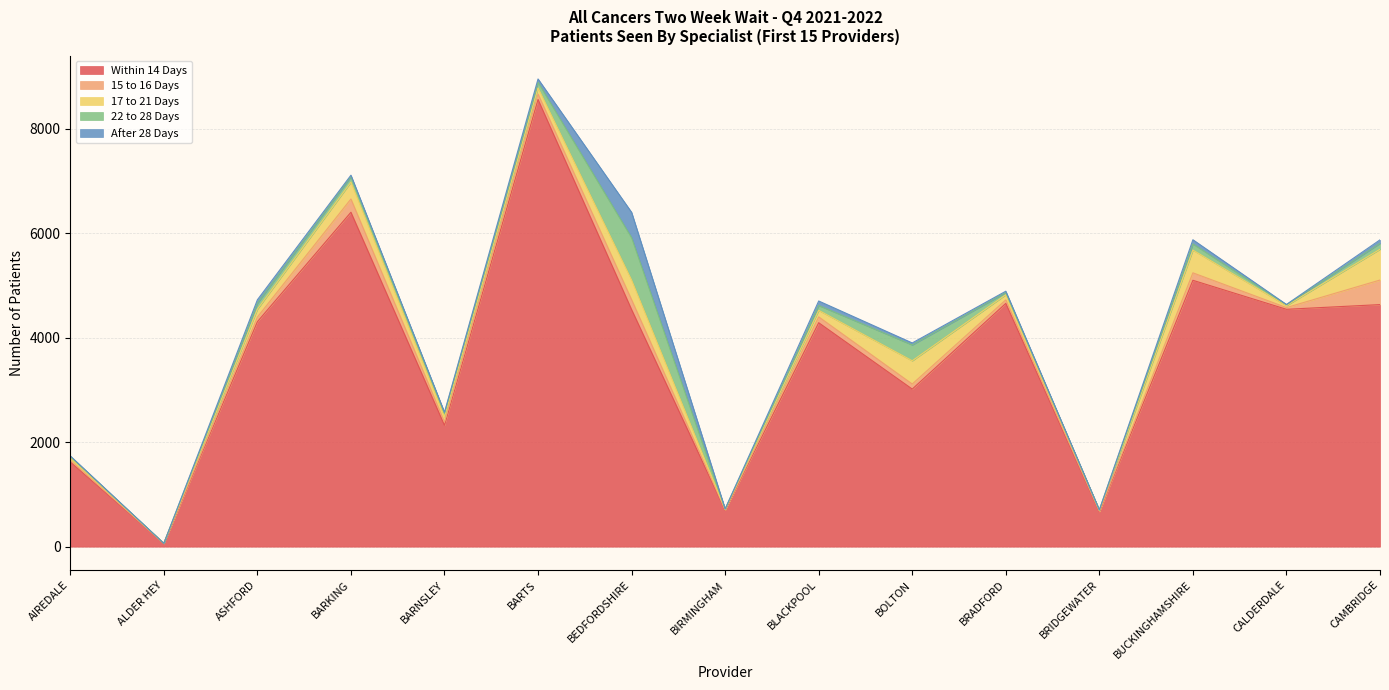

What is the difference between the maximum and second lowest values in the After 28 Days series?

483